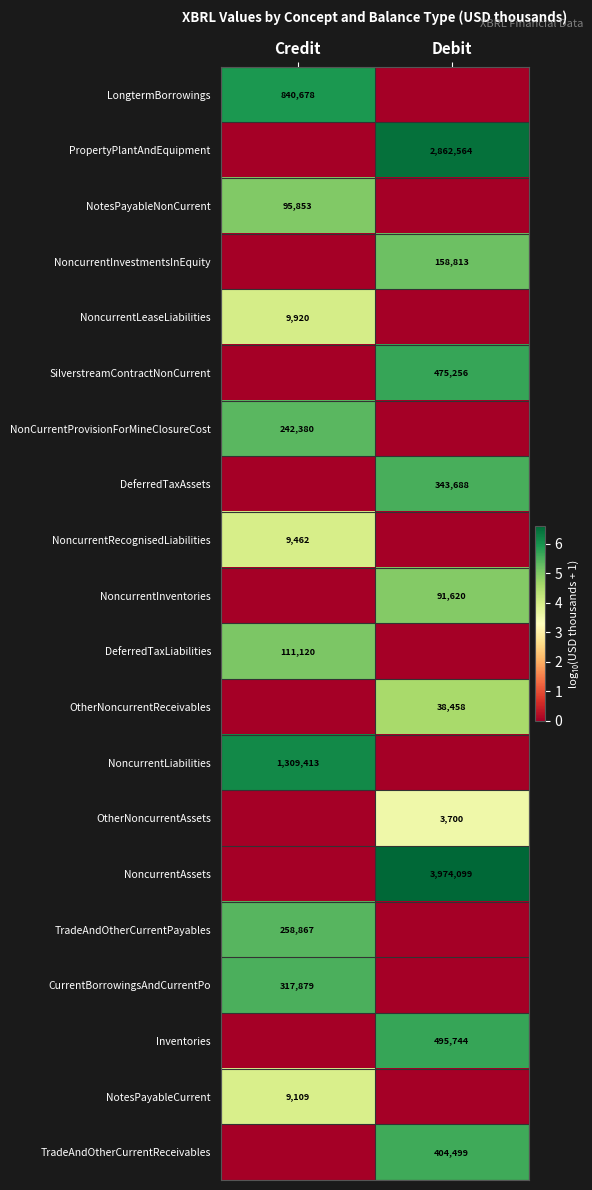

The value of NoncurrentLeaseLiabilities at Credit is 9920. True or false?

True